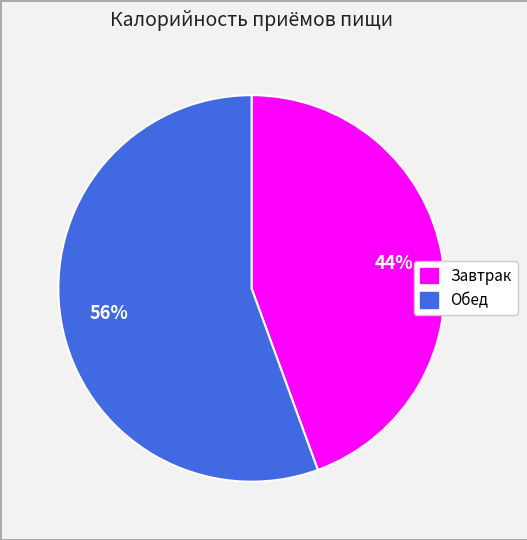

To the nearest percent, what percentage of the pie is Обед?

56%